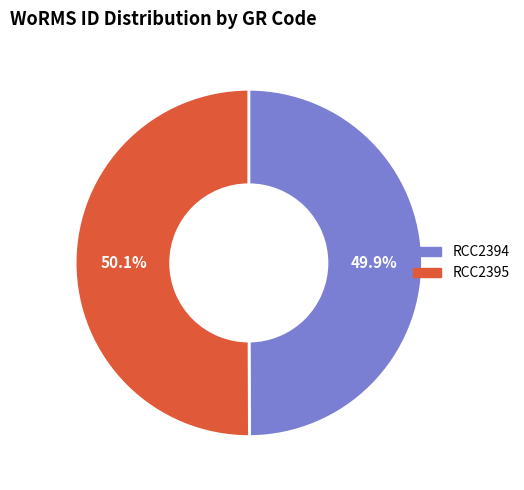

Combined, do RCC2395 and RCC2394 account for over 50%?

Yes